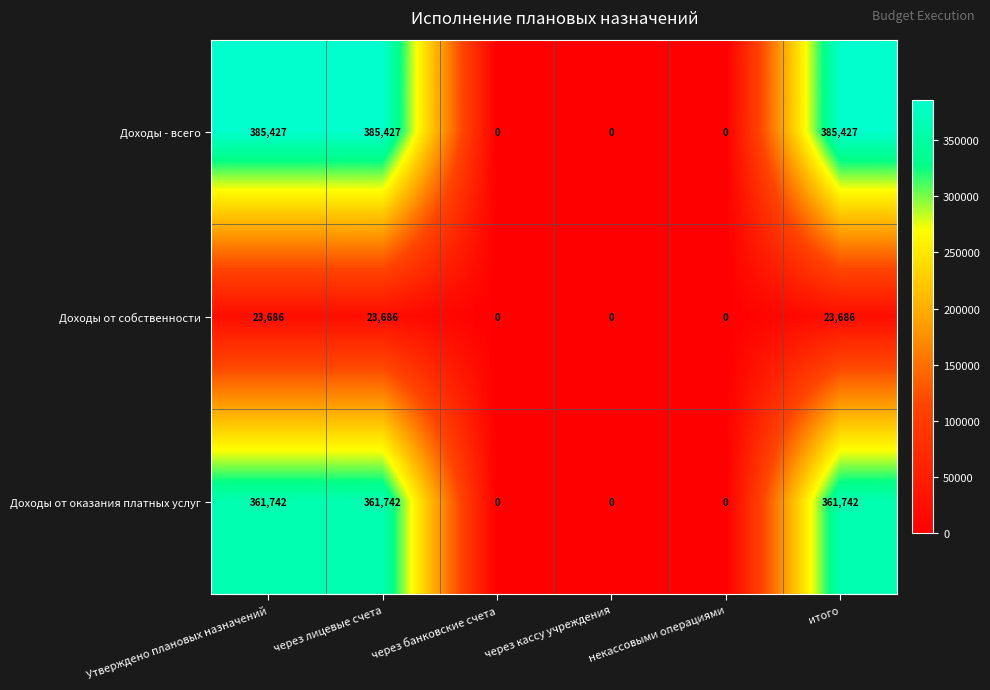

What is the spread (max minus min) of values at через лицевые счета?

361741